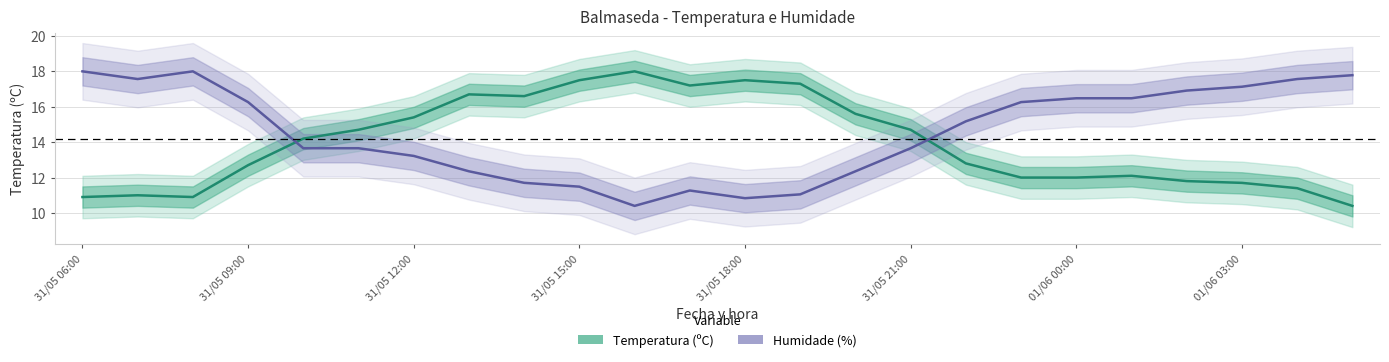

How many values in the Temperatura (ºC) series exceed 14?

12